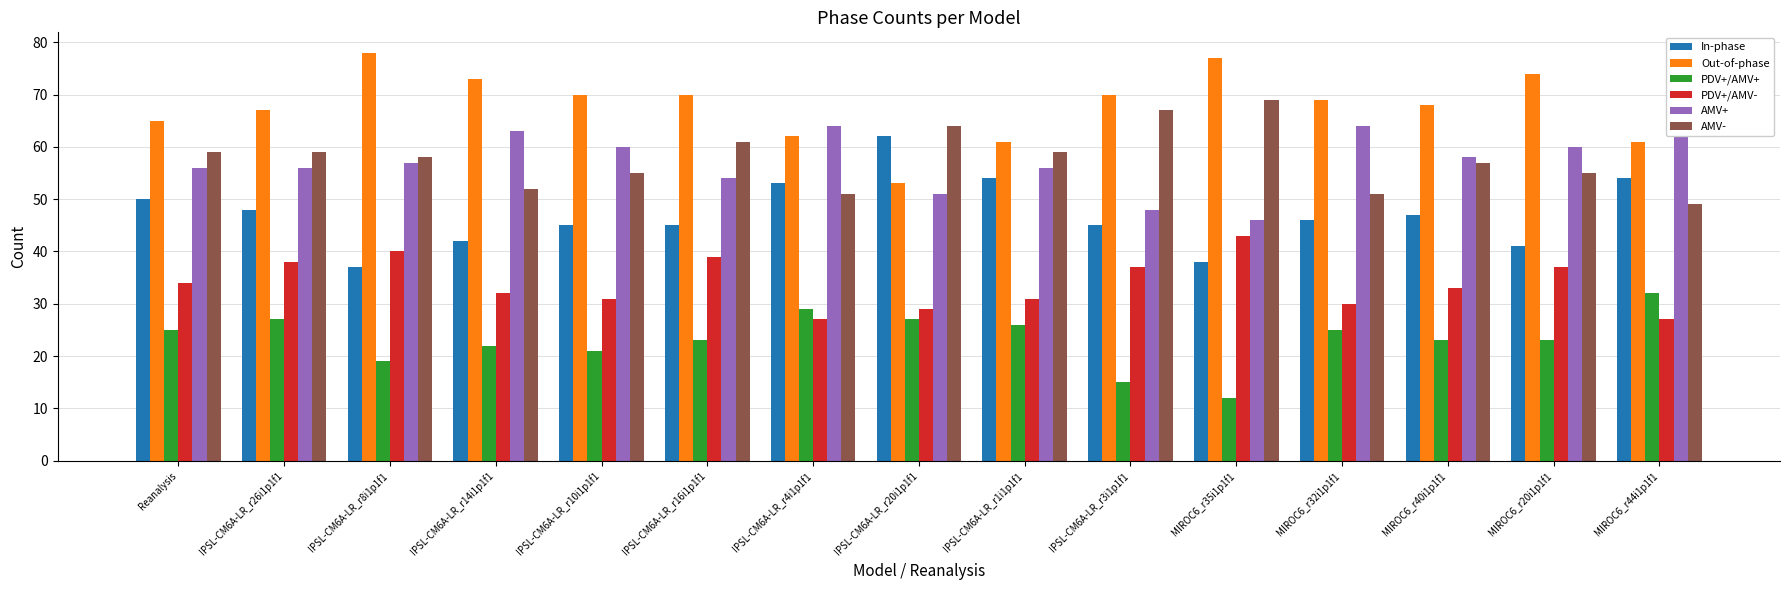

At how many categories does at least one series exceed 57?

15